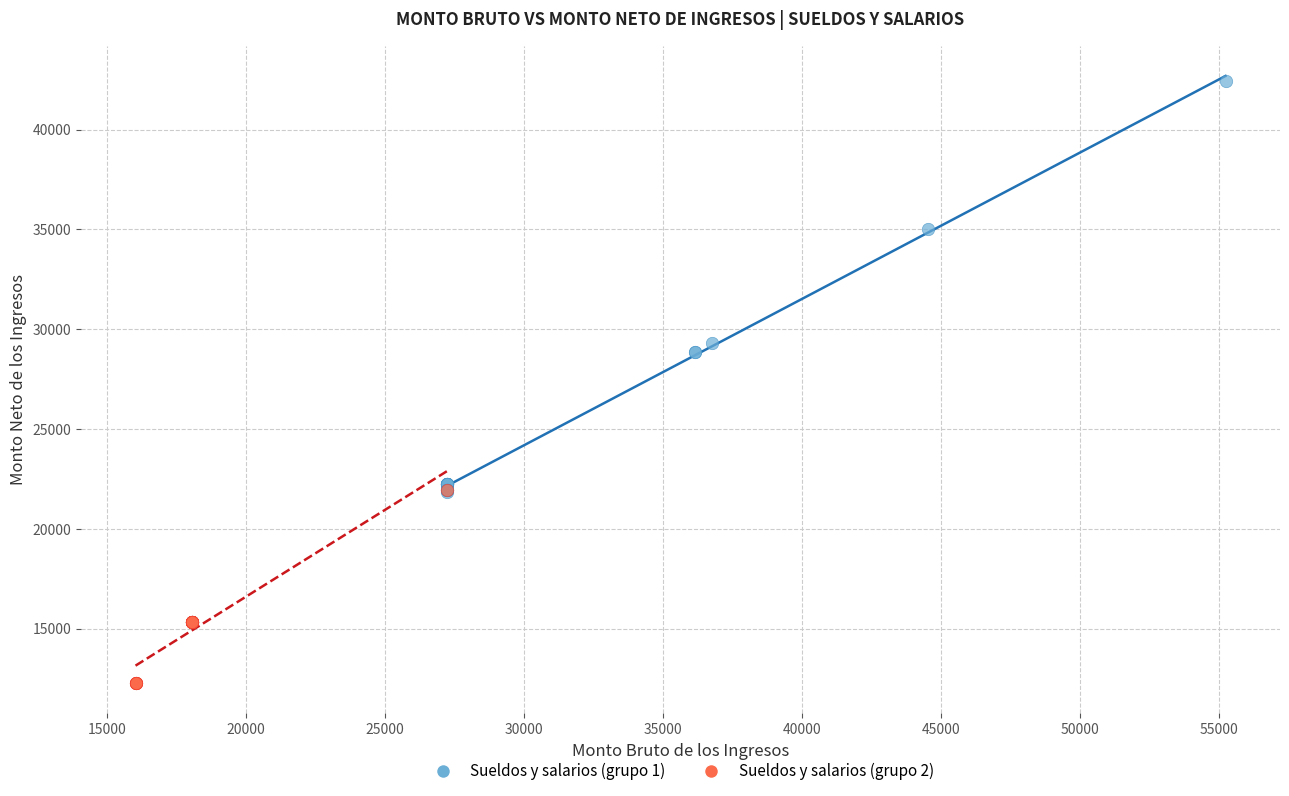

Which series reaches the minimum Y coordinate?

Sueldos y salarios (grupo 2)